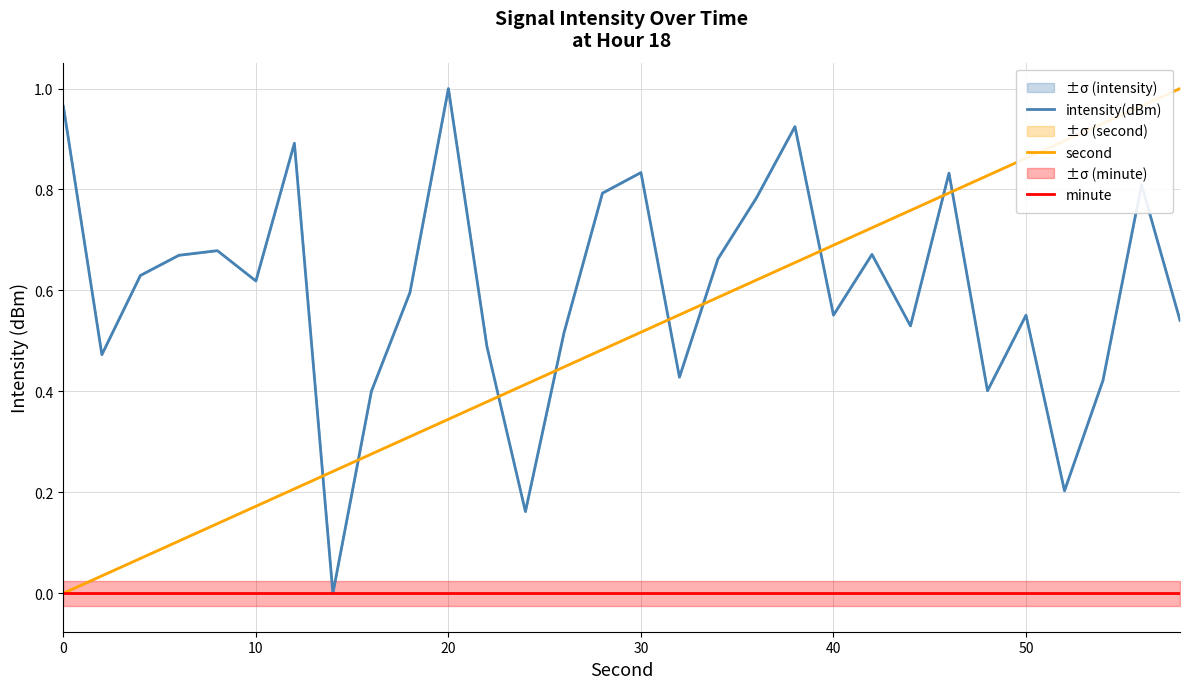

Which series ends up on top after the final intersection of intensity(dBm) and second?

second